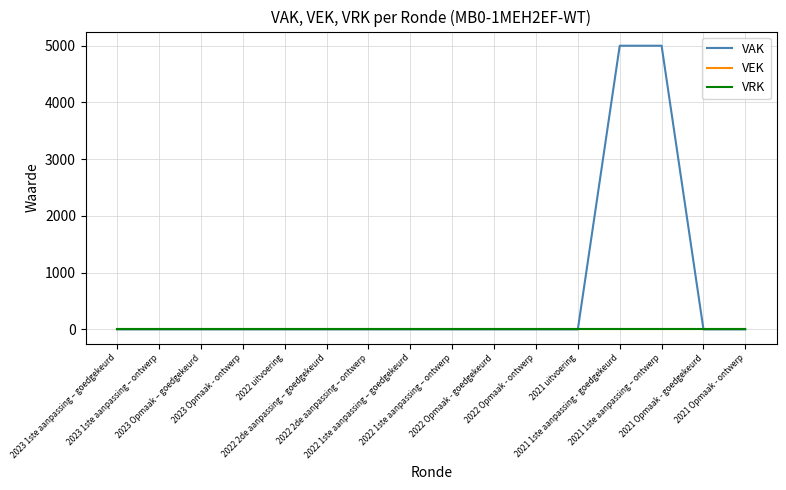

Does the chart display data point markers on the line(s)?

No